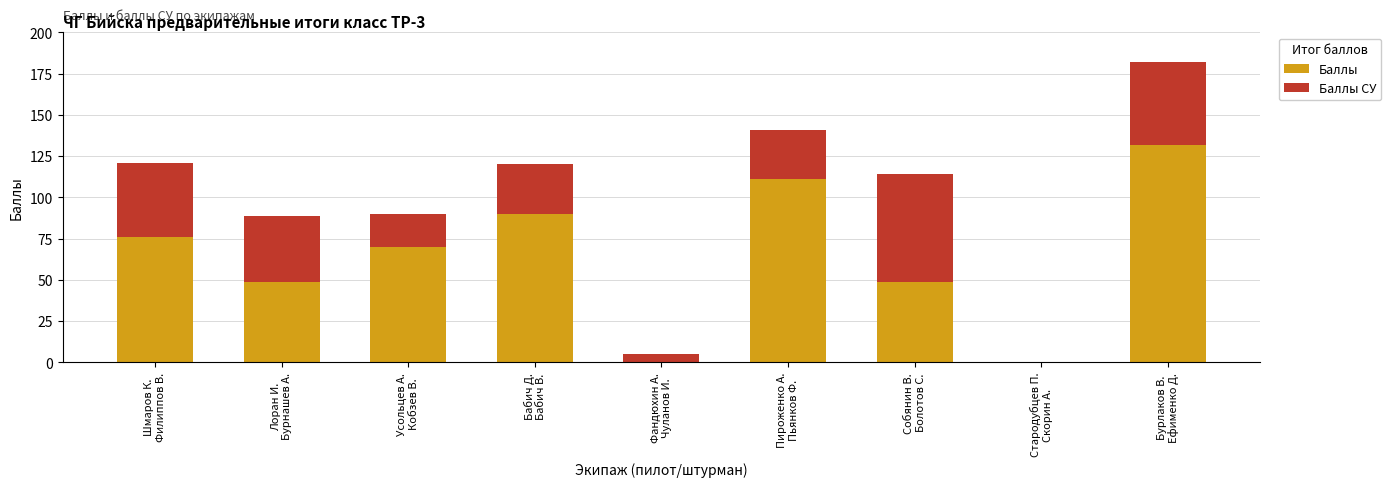

What is the maximum value for Баллы?

132